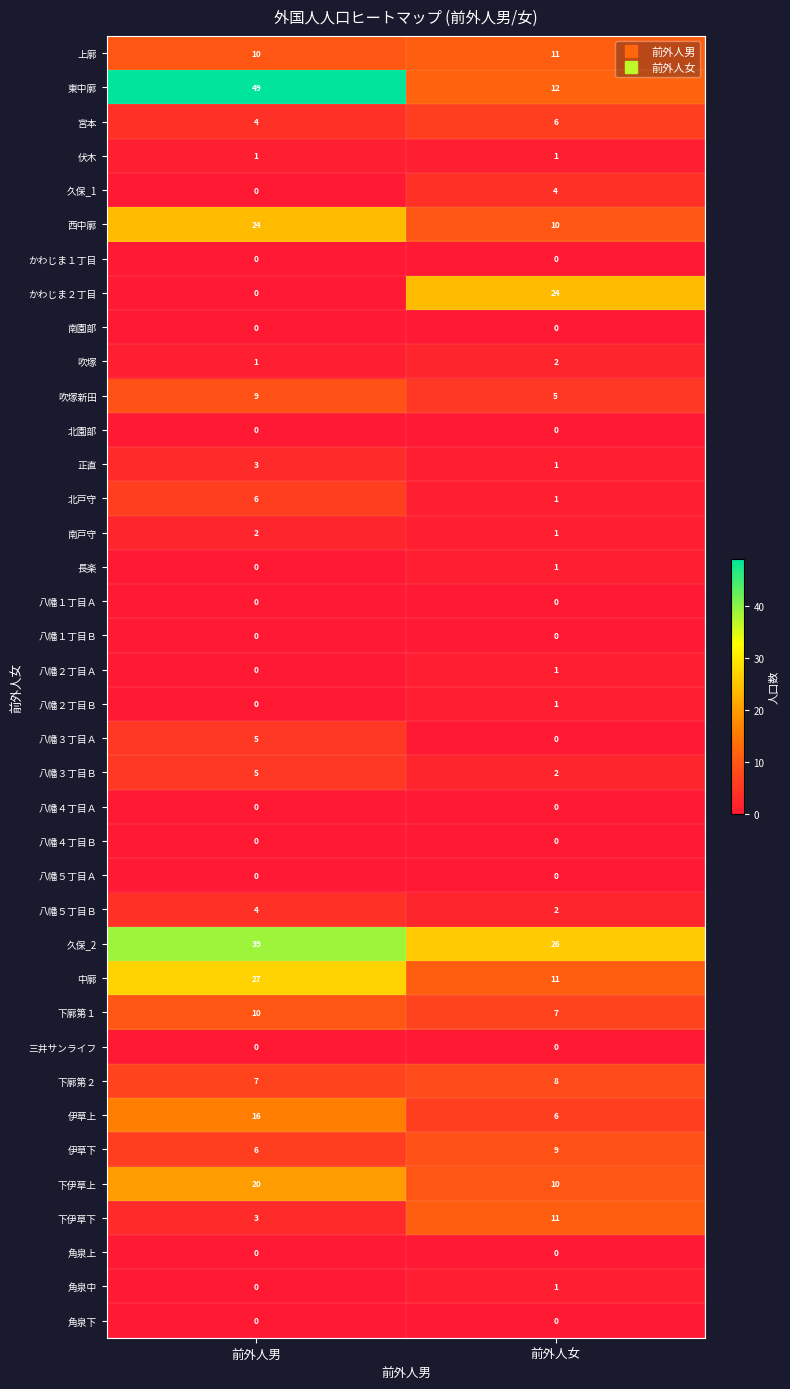

At which category is the sum across all series the highest?

前外人男